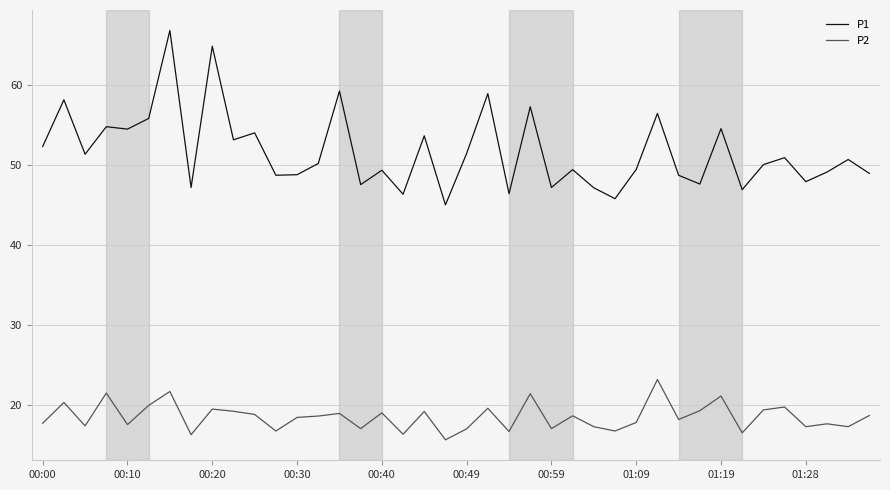

In P2, how many points are lower than both neighbors (excluding endpoints)?

14